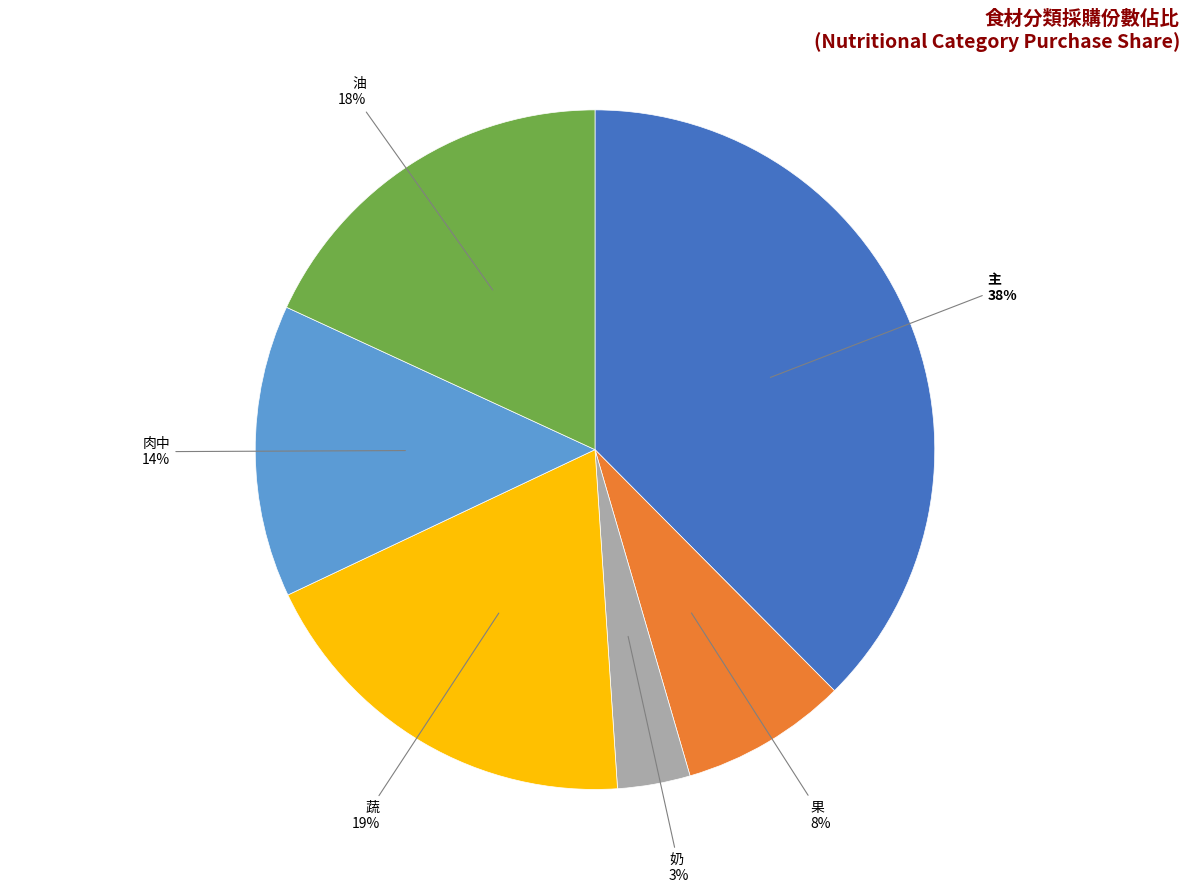

Does any single category account for the majority?

No